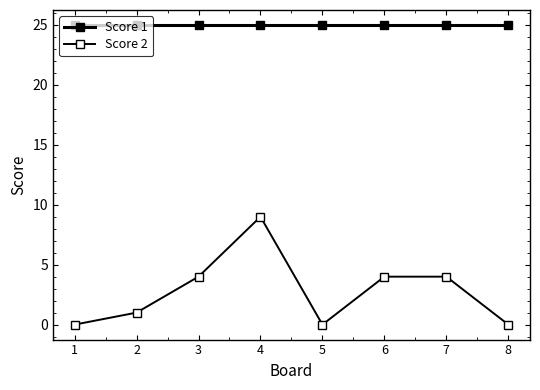

Count the number of data series in this chart.

2